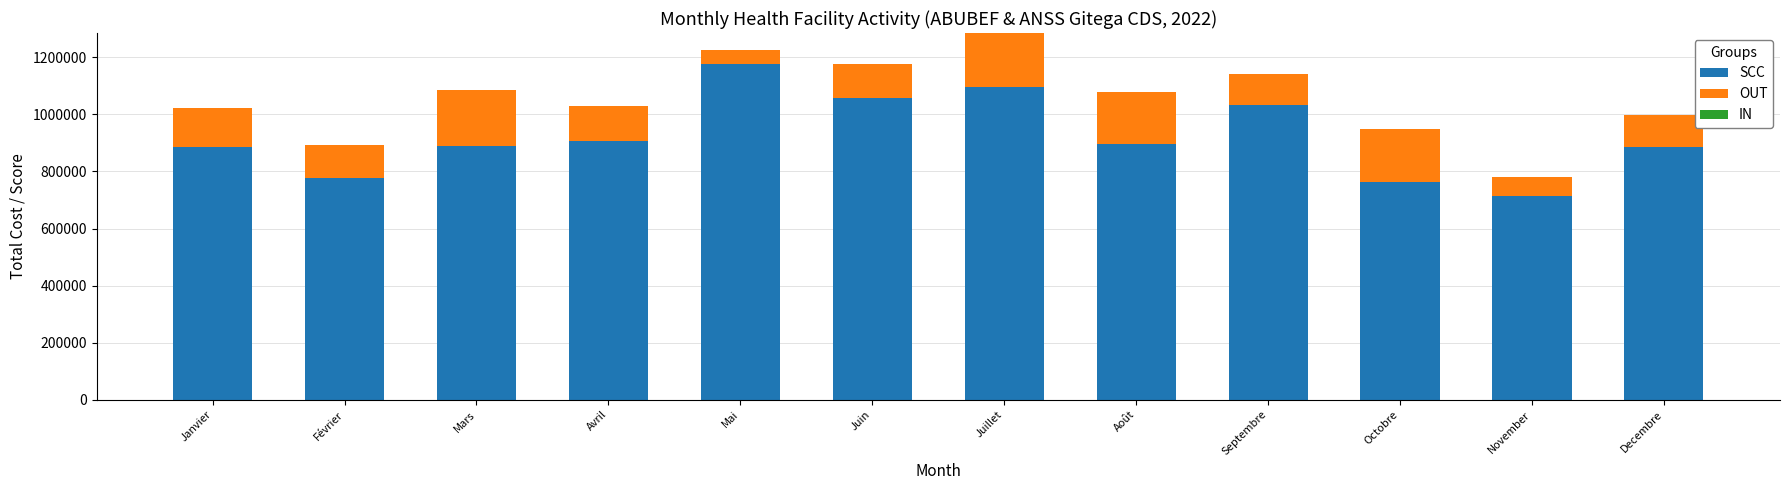

Is it true that SCC equals 384645 at Août?

False